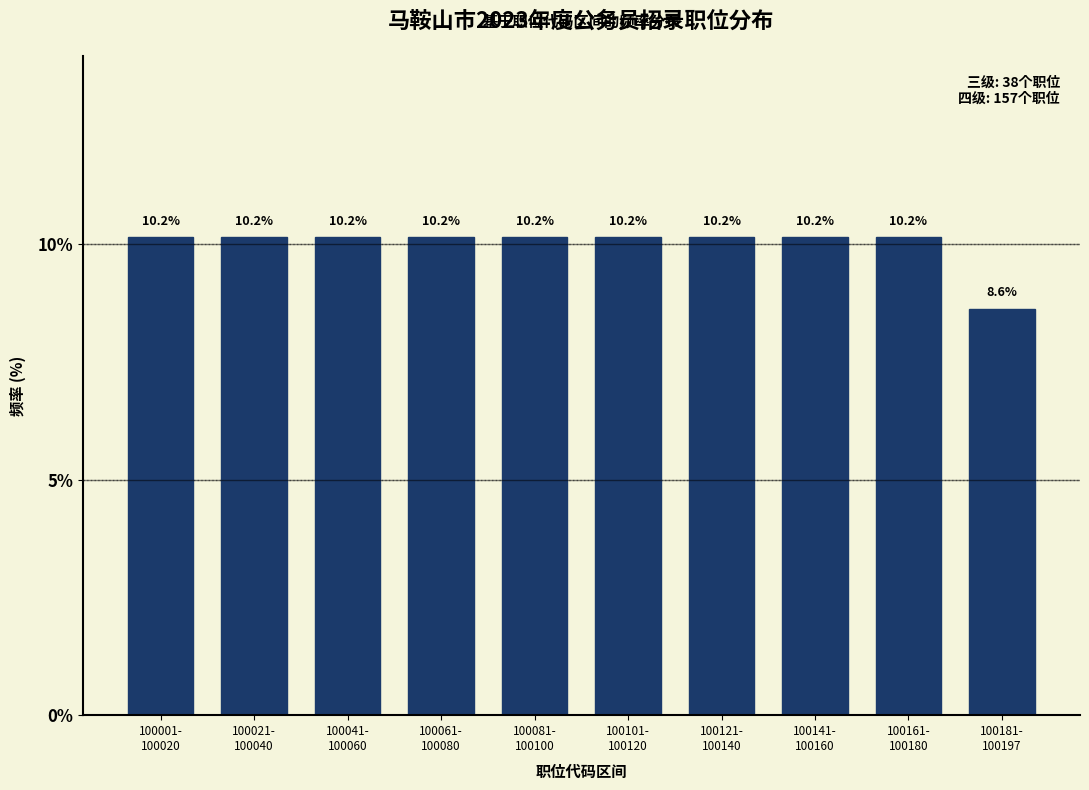

Reading right to left, transcribe all the data shown in this chart.

8.6	10.2	10.2	10.2	10.2	10.2	10.2	10.2	10.2	10.2